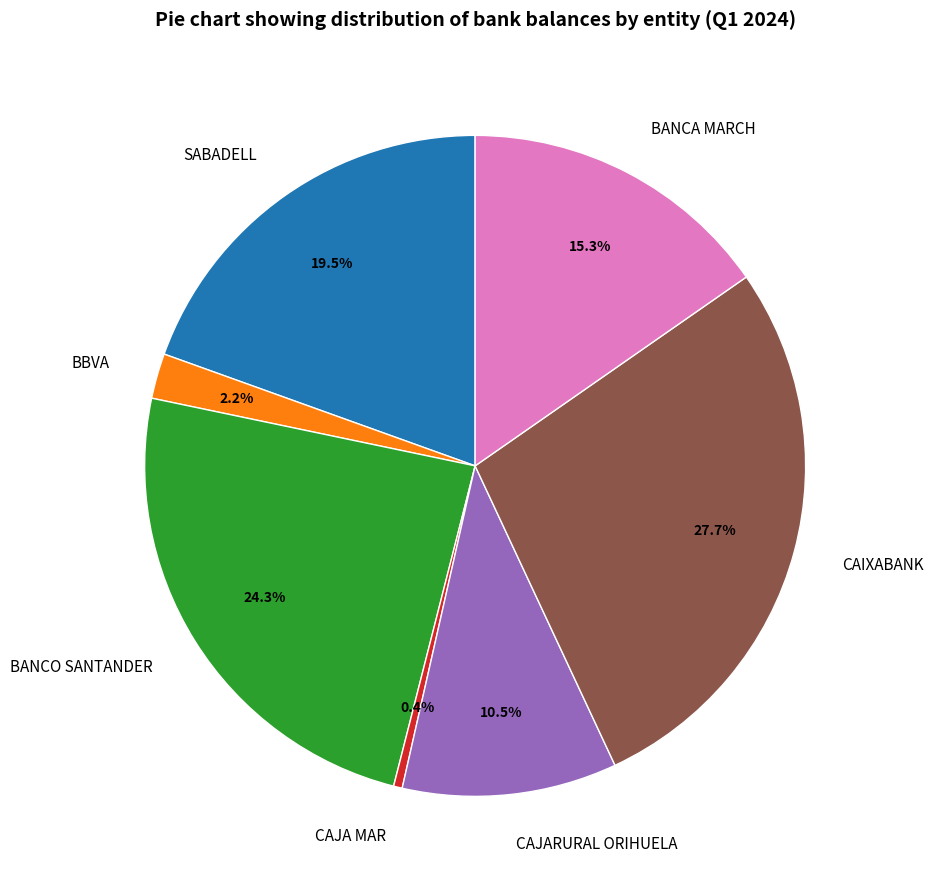

Between SABADELL and BBVA, which is larger?

SABADELL